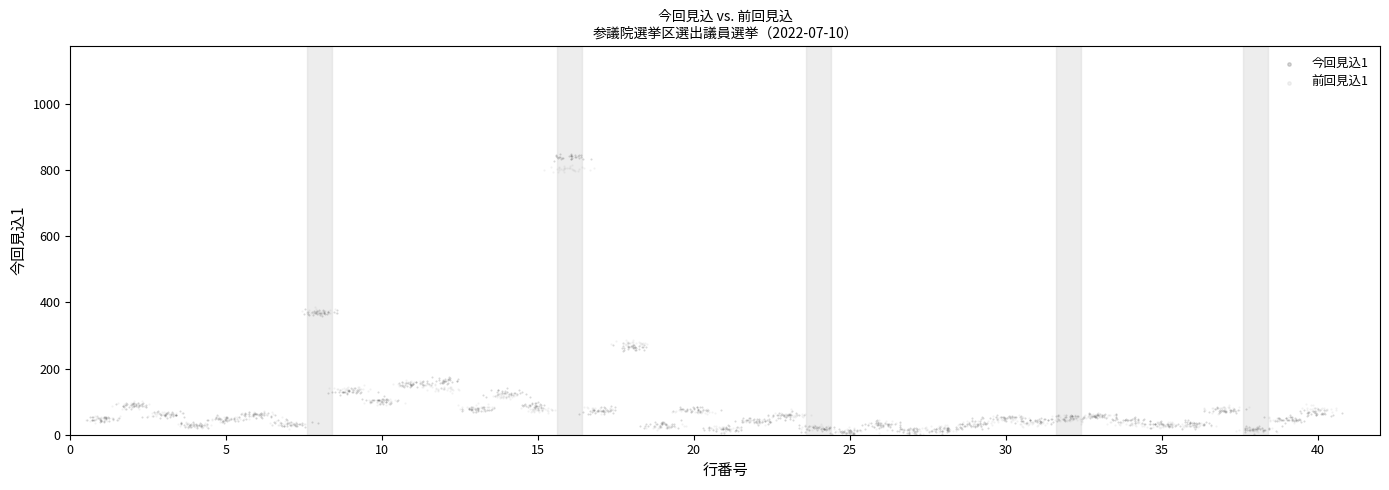

Which series contains the highest Y value?

今回見込1